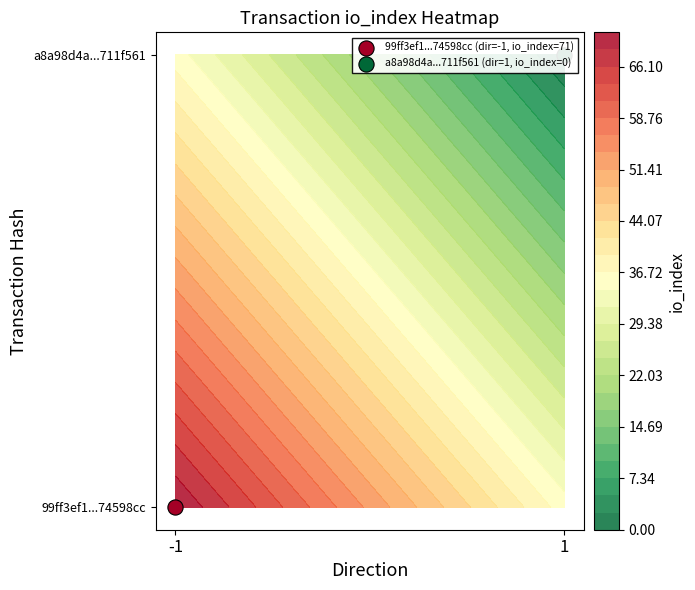

At how many categories does at least one series exceed 57?

1